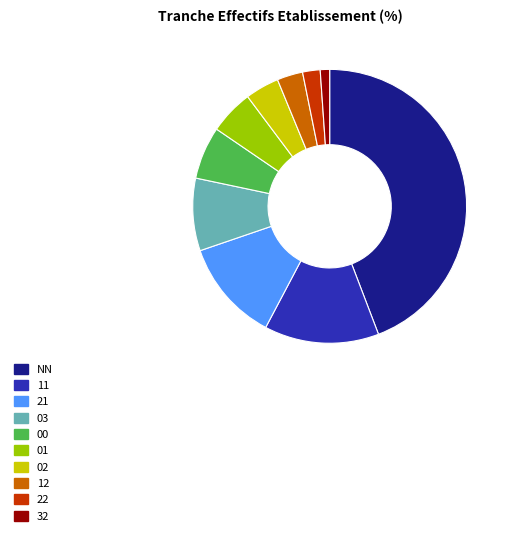

Does 02 account for over 50% of the chart?

No